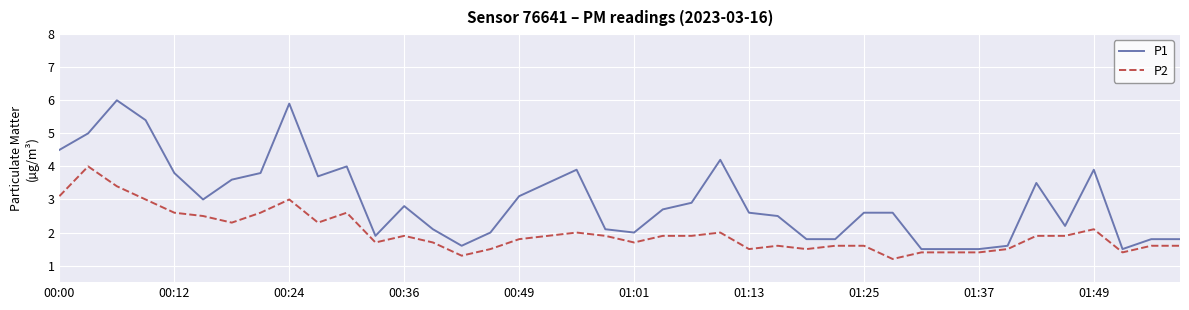

What is the minimum value shown in the chart?

1.2